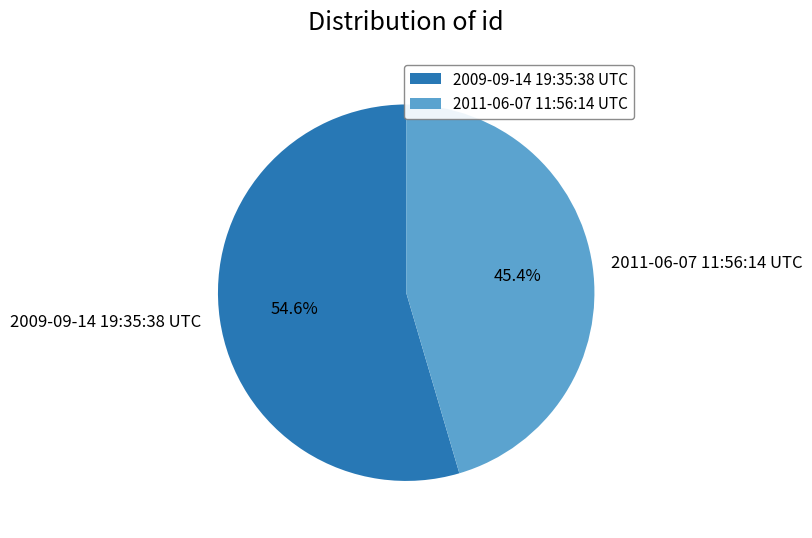

How many segments does this pie chart have?

2